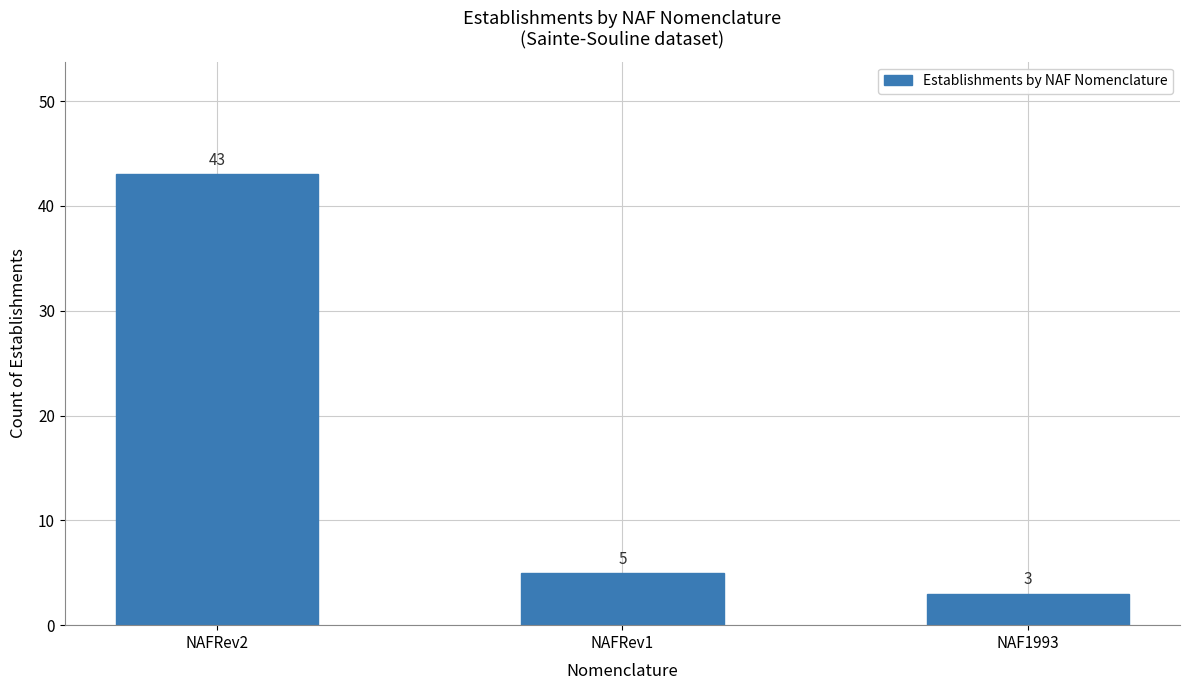

What is the greatest value displayed?

43